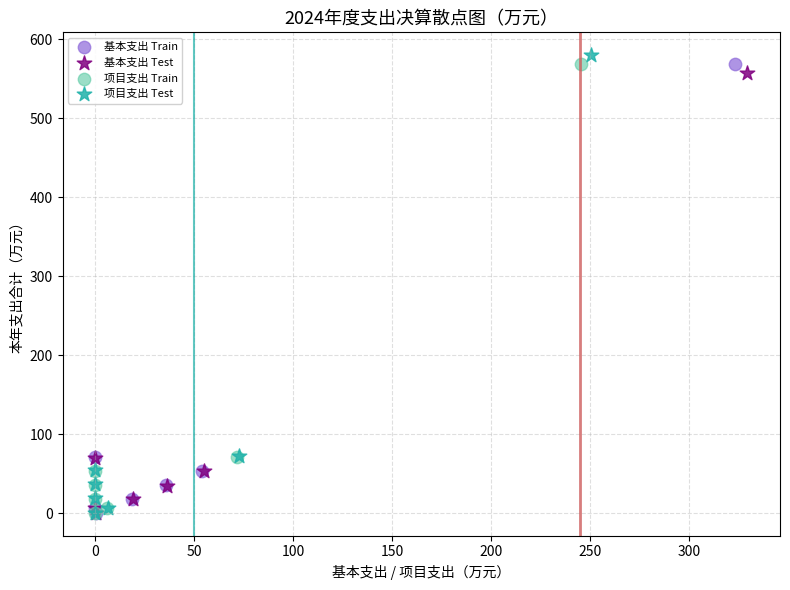

Which series has the largest Y range (max minus min)?

项目支出 Test